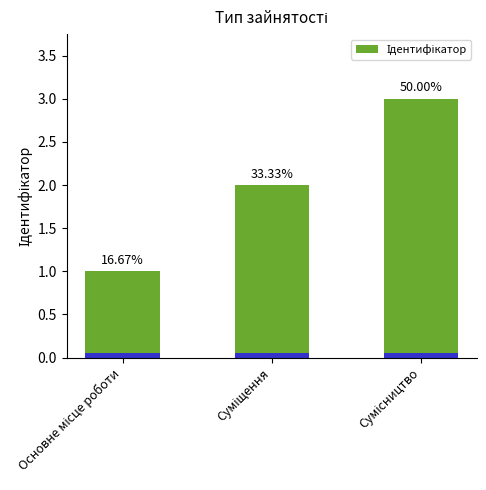

At which label does the data first exceed 2?

Сумісництво